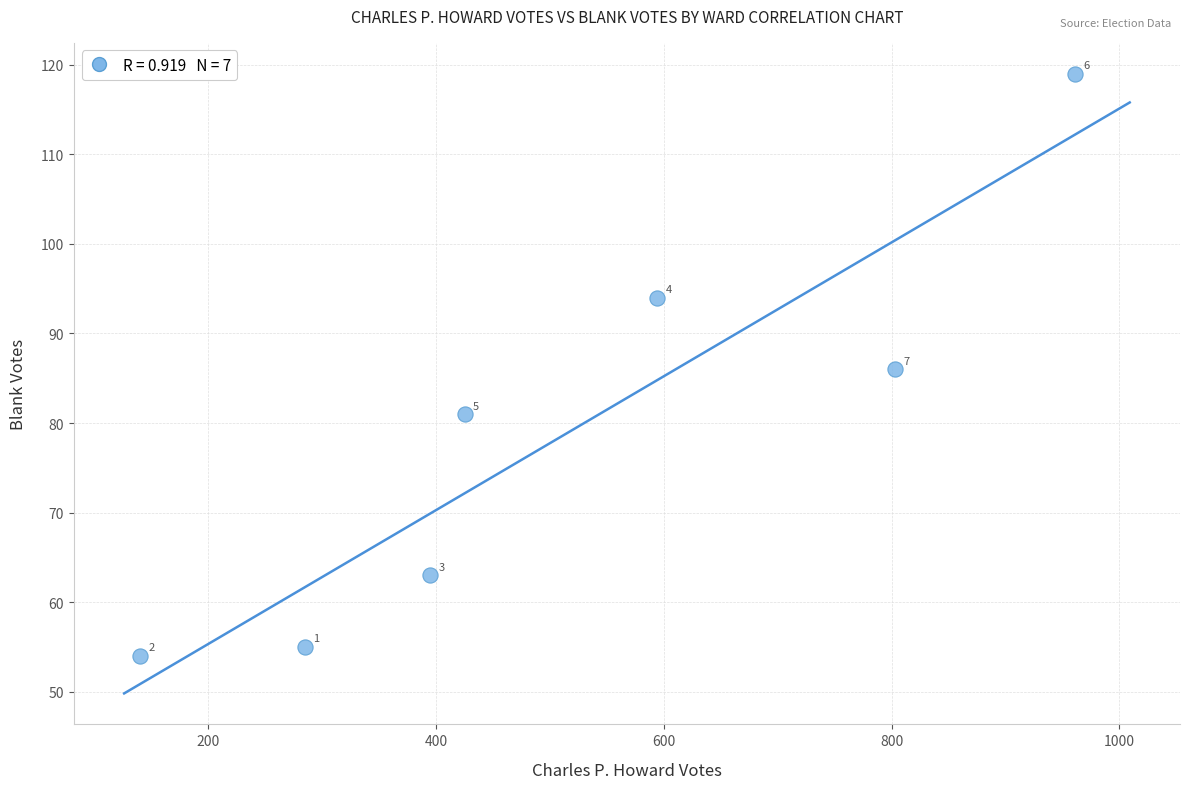

What is the range of X values (max minus min)?

821